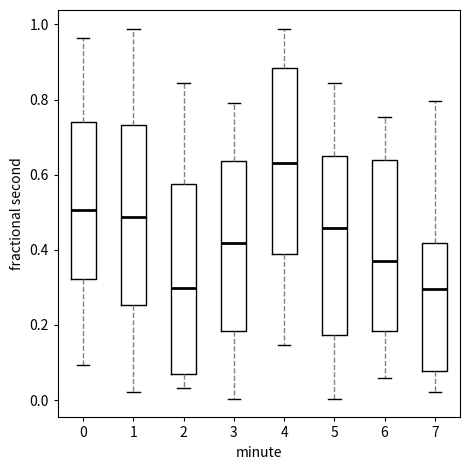

Where is the lower edge of the box at x = 0 on the y-axis? The values are not printed on the chart, so give them approximately, as read against the axis.

0.32